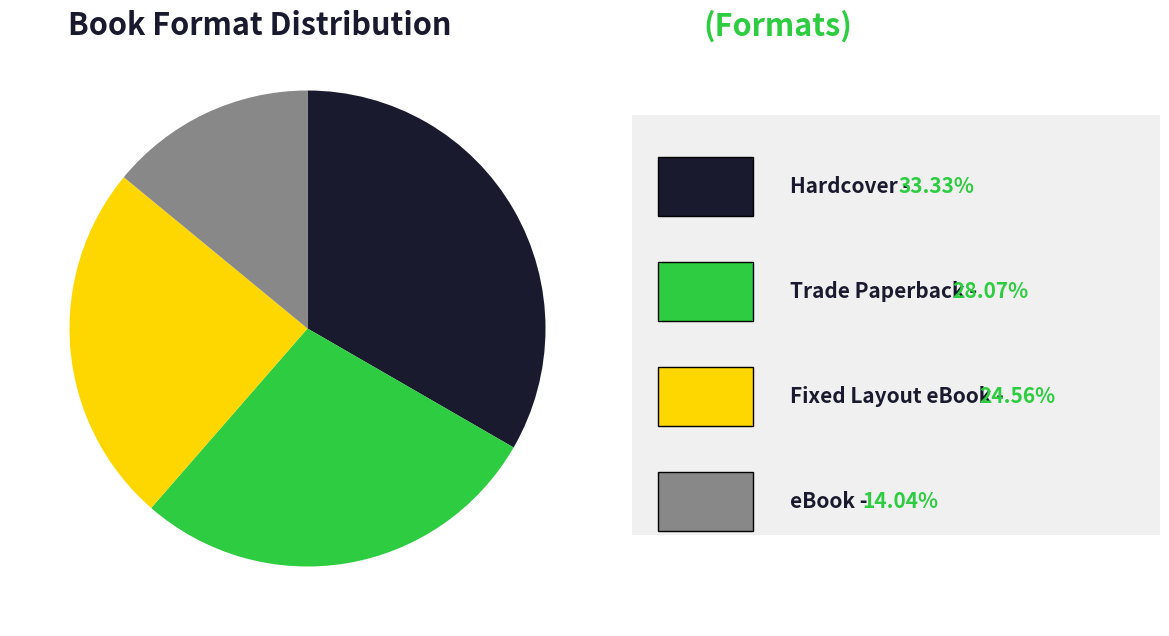

Is there any slice that represents more than half of the pie?

No